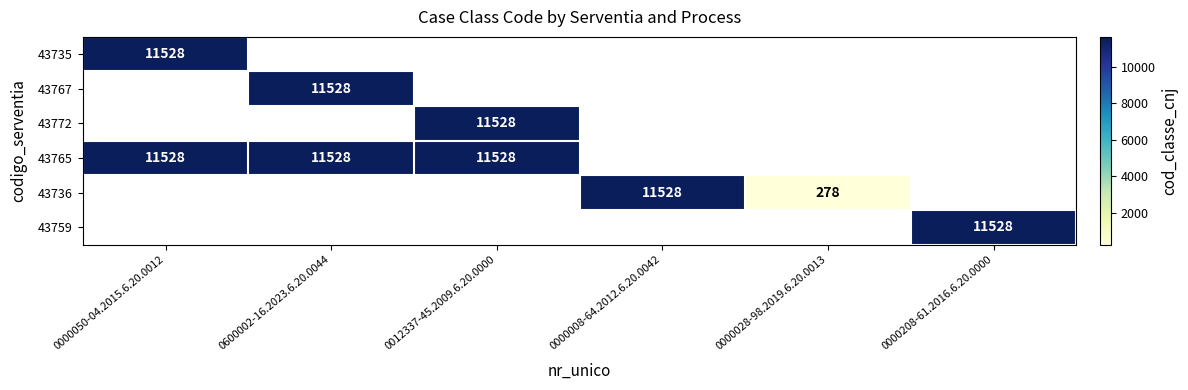

At how many categories does at least one series exceed 5311?

5